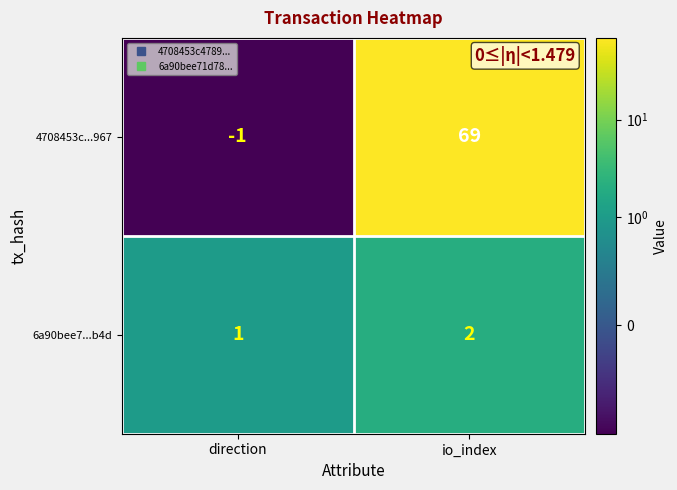

Which series has the largest range (max minus min)?

4708453c...967